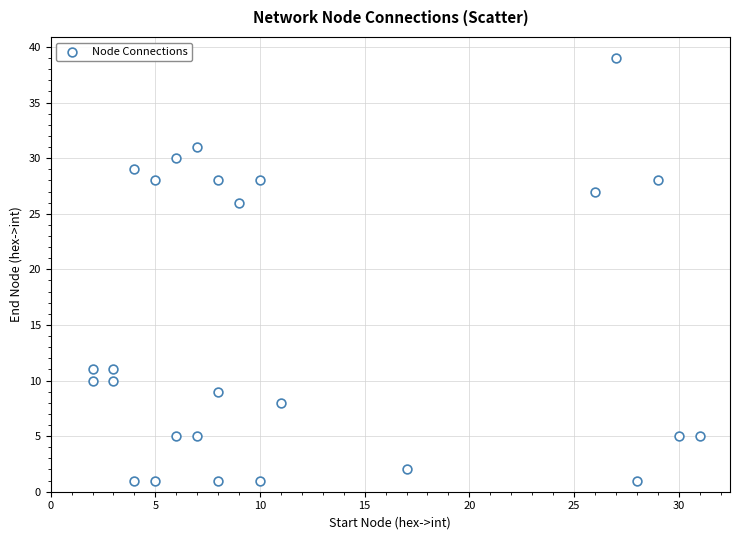

What Y value in the scatter plot is closest to 20?

26